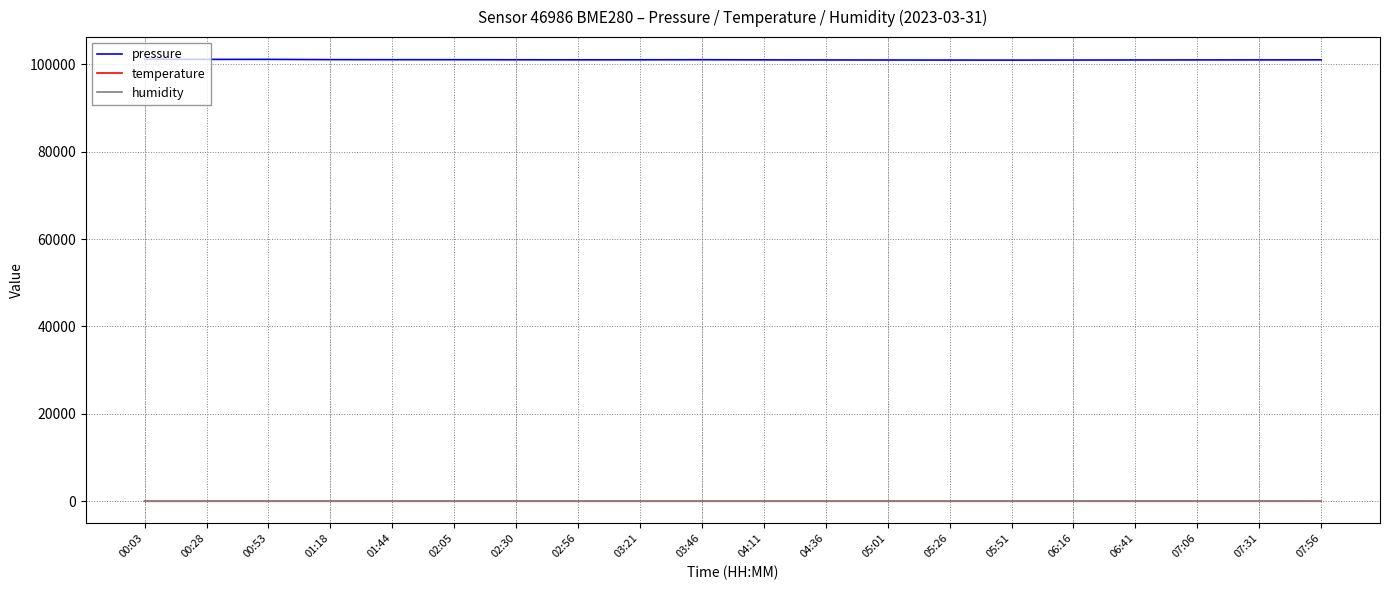

Which series has the largest total across all categories?

pressure